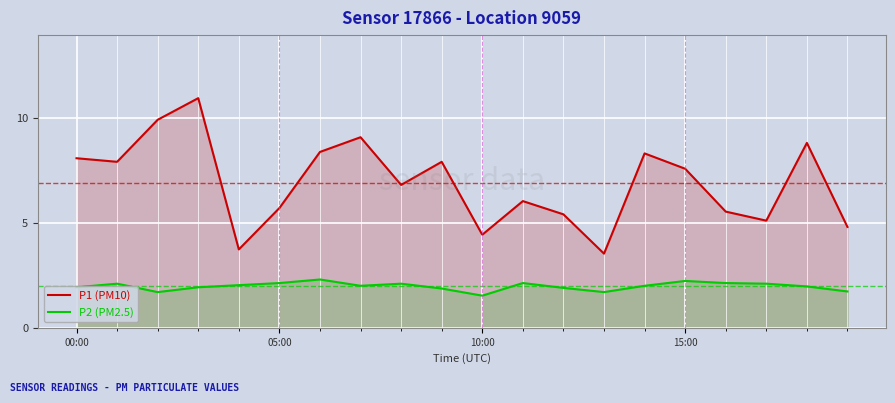

Where does the P1 (PM10) series first go above 7?

00:00